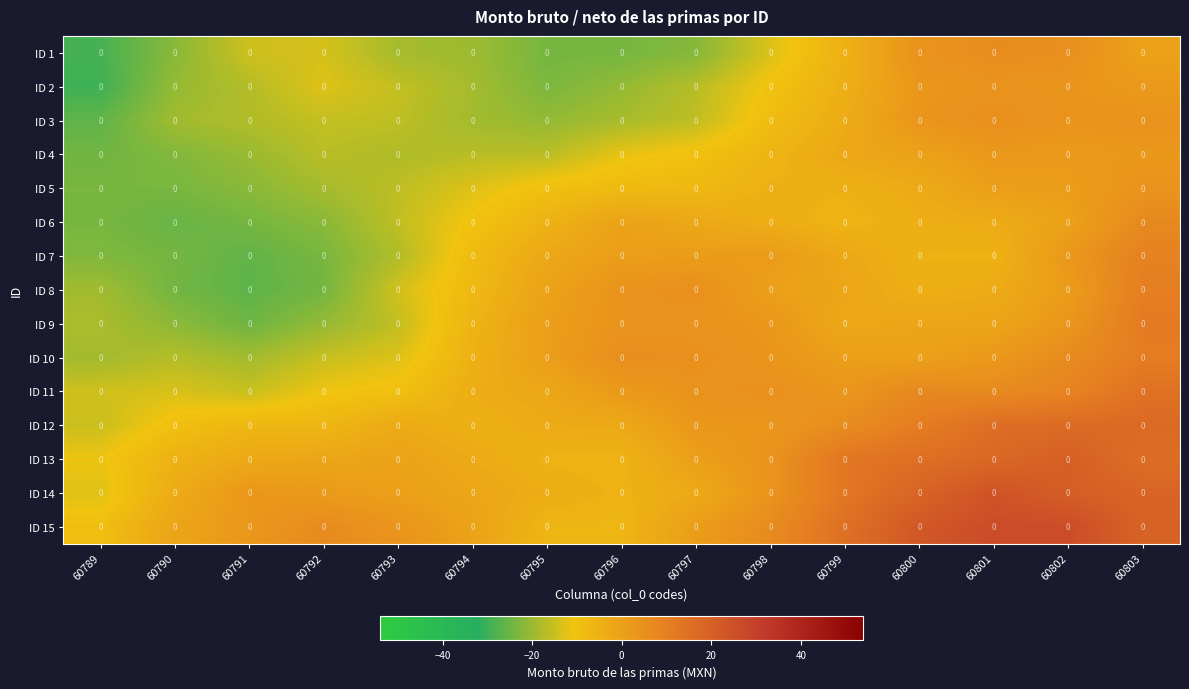

What is the sum of all ID 10 values?

-52.5